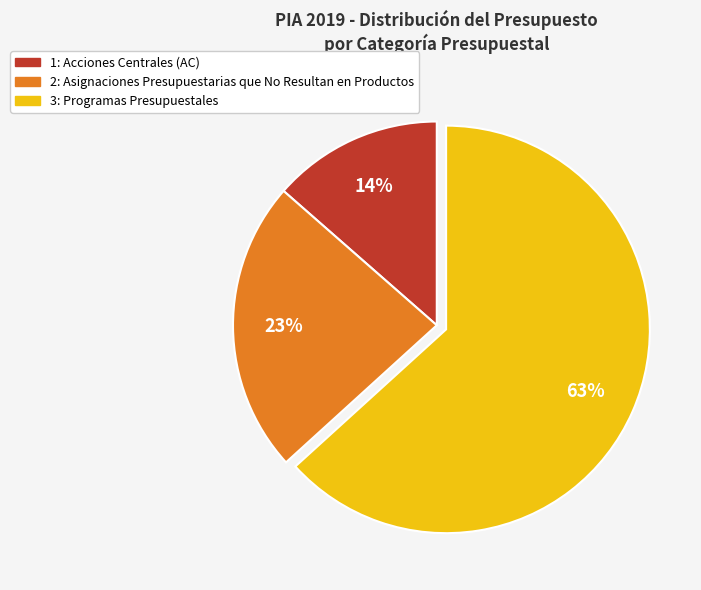

To the nearest percent, what percentage of the pie is 2: Asignaciones Presupuestarias que No Resultan en Productos?

23%